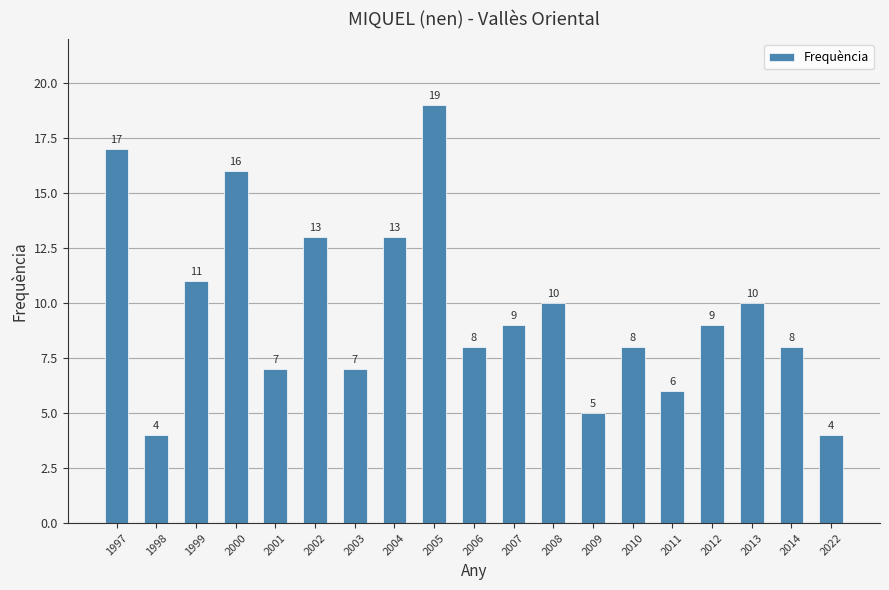

How many series are shown in this chart?

1